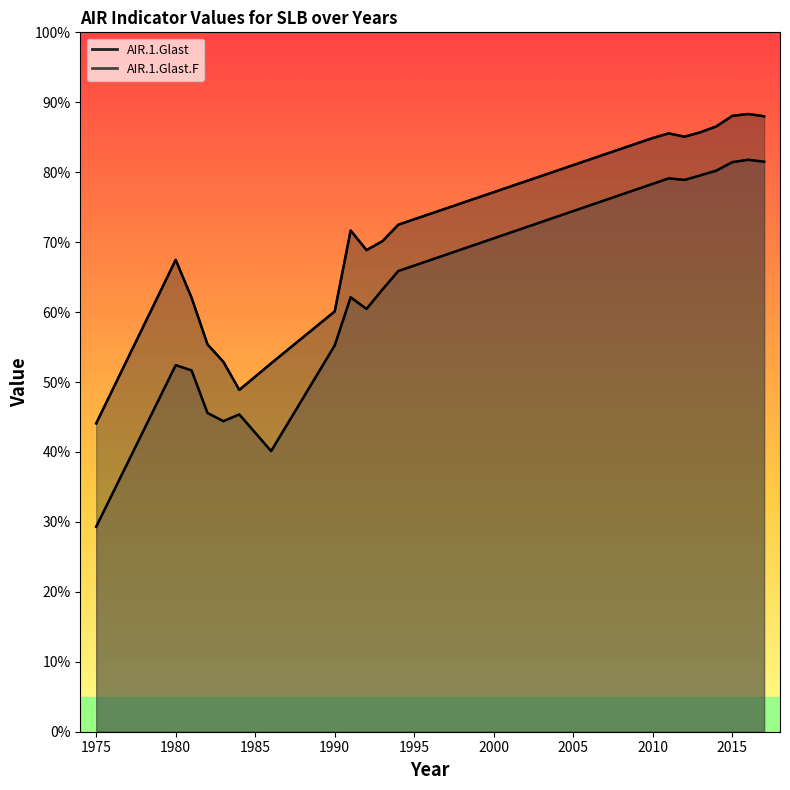

Rank the series at 2015 from lowest to highest value.

AIR.1.Glast.F, AIR.1.Glast